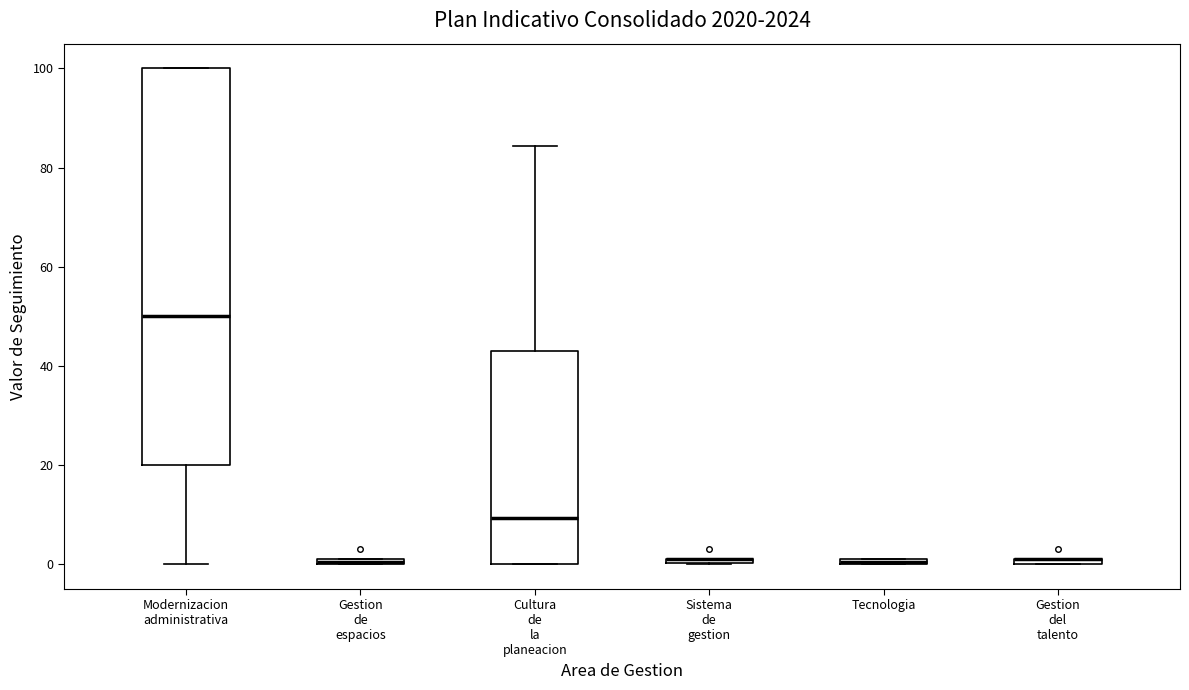

Which box is the tallest, from its lower edge to its upper edge?

Modernizacion administrativa